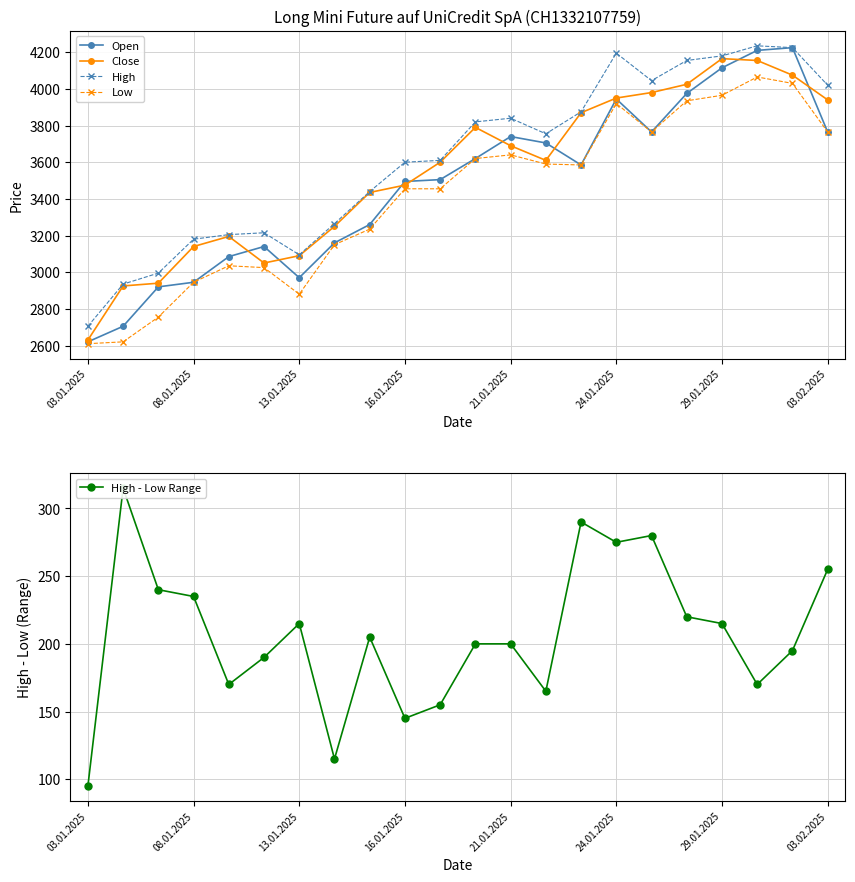

Which category has the highest value across all series?

19